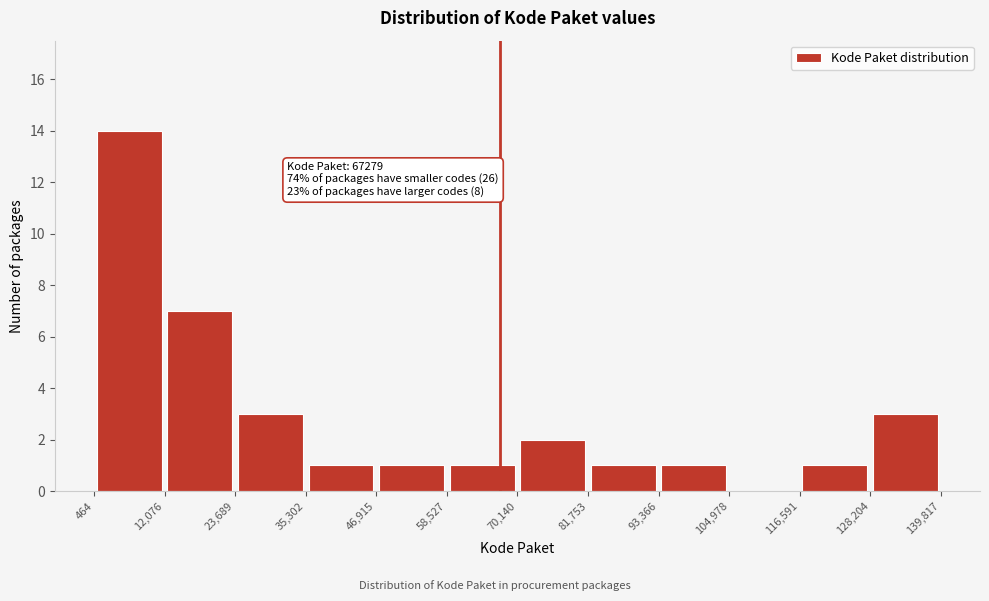

Which range on the x-axis has the tallest bar?

464 to 12,076